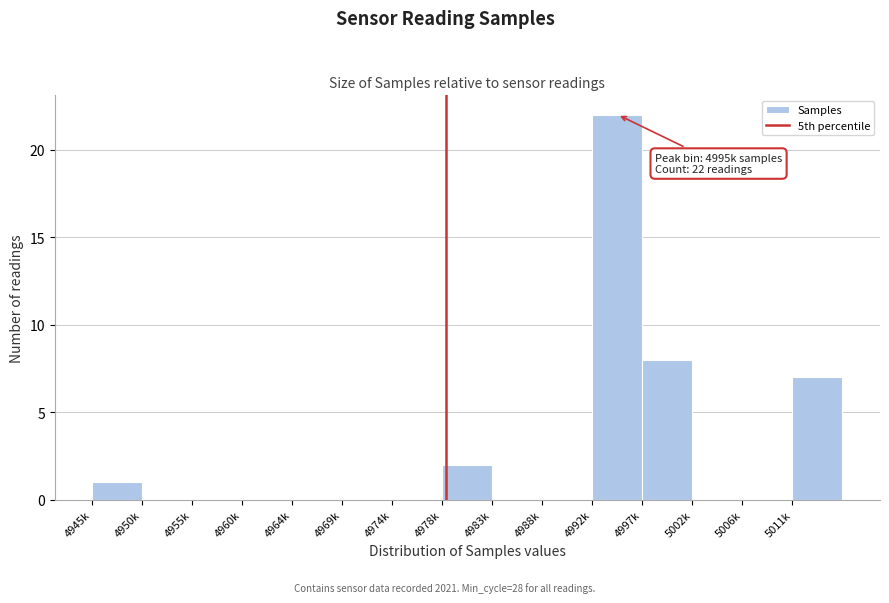

Reading right to left, list all the values displayed in this chart.

5011k=7	5006k=0	5002k=0	4997k=8	4992k=22	4988k=0	4983k=0	4978k=2	4974k=0	4969k=0	4964k=0	4960k=0	4955k=0	4950k=0	4945k=1